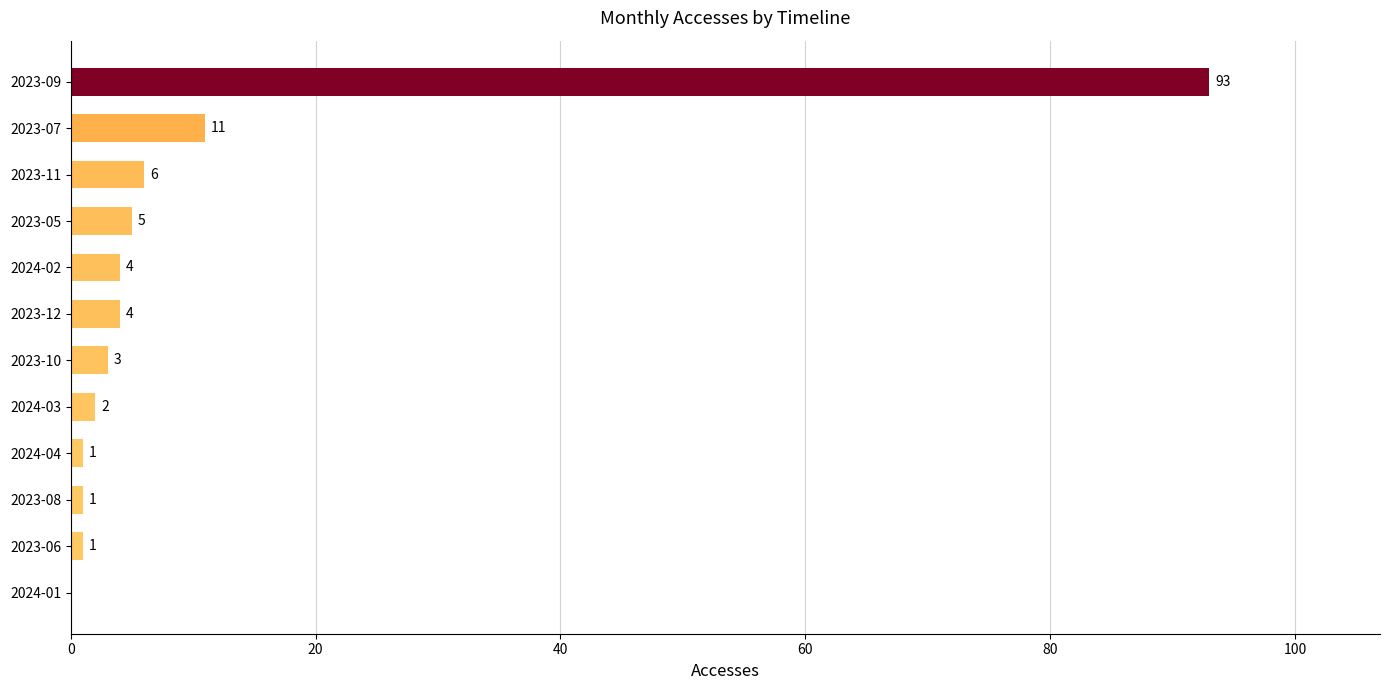

What is the change in value from 2024-01 to 2024-02?

+4